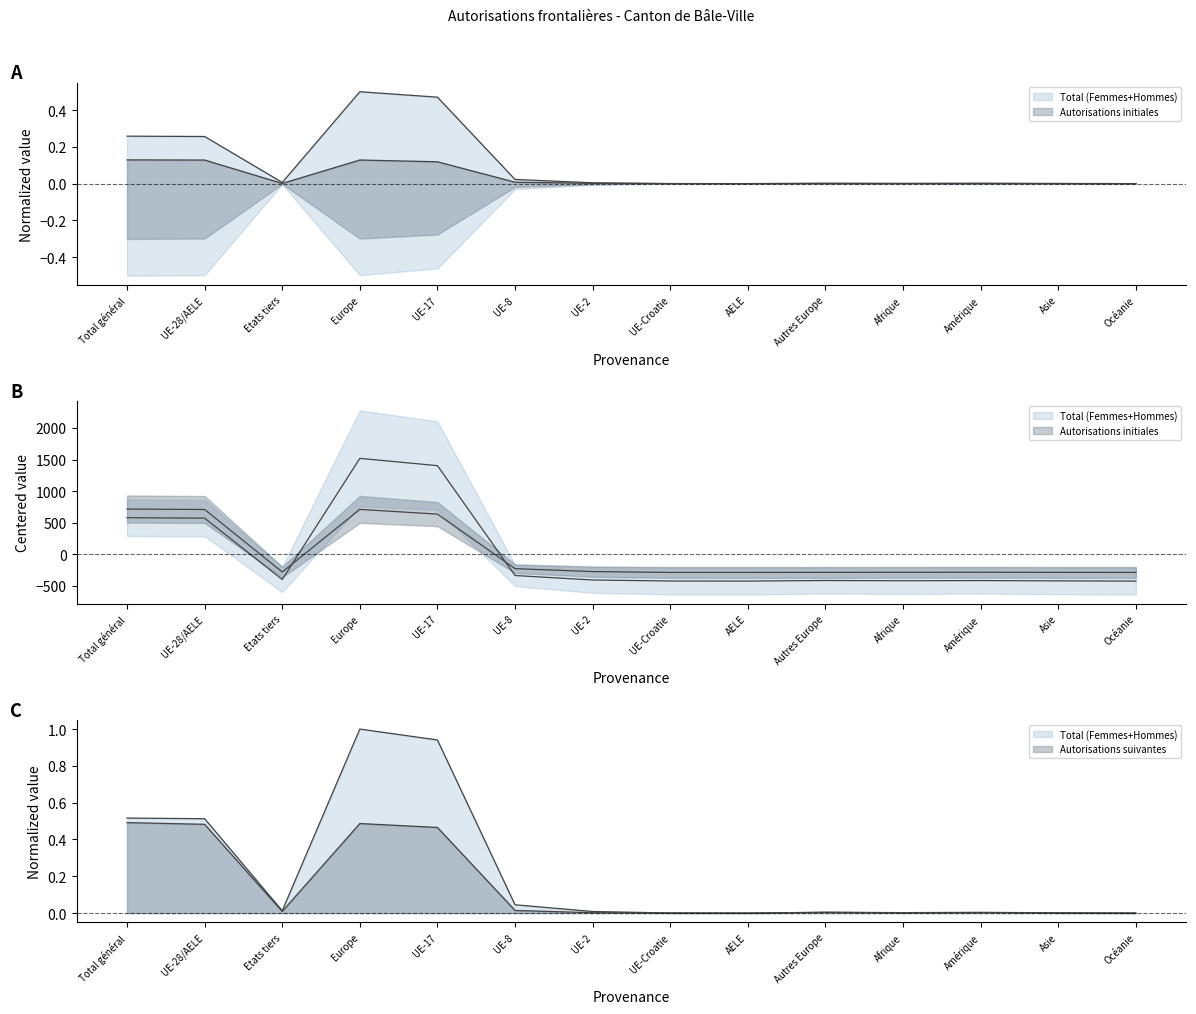

Between UE-28/AELE and UE-17, which is larger?

UE-17